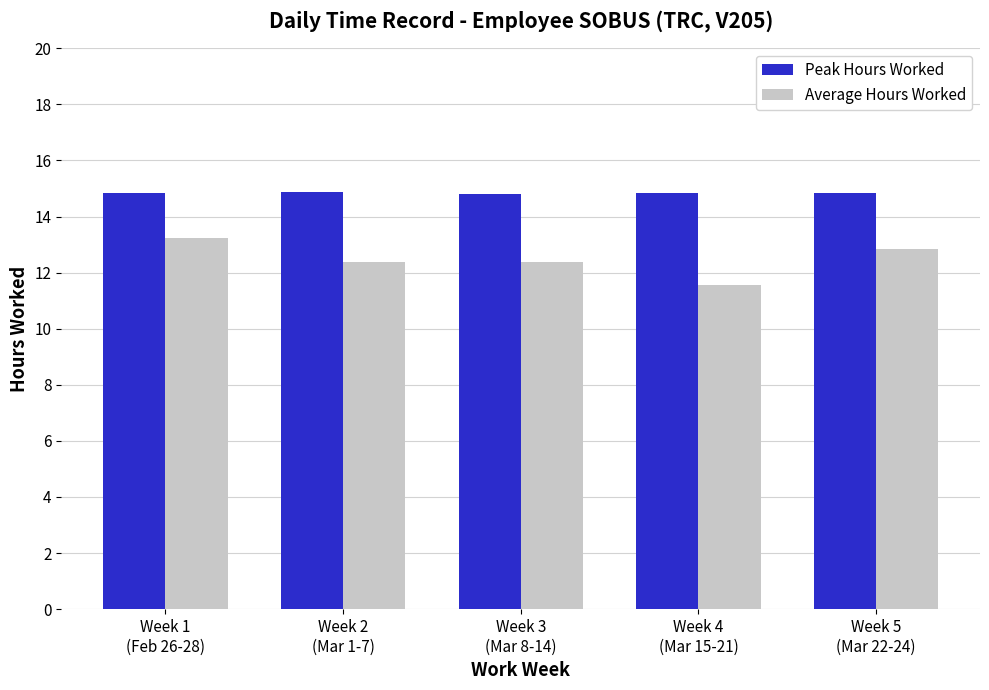

List the series in order of their peak value, lowest first.

Average Hours Worked, Peak Hours Worked